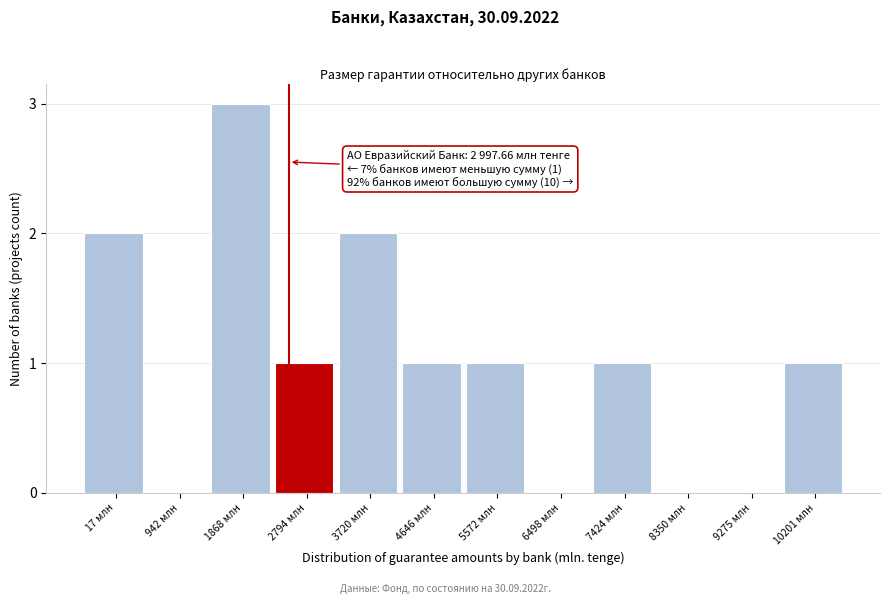

Reading right to left, list all the values displayed in this chart.

10201 млн=1	9275 млн=0	8350 млн=0	7424 млн=1	6498 млн=0	5572 млн=1	4646 млн=1	3720 млн=2	2794 млн=1	1868 млн=3	942 млн=0	17 млн=2